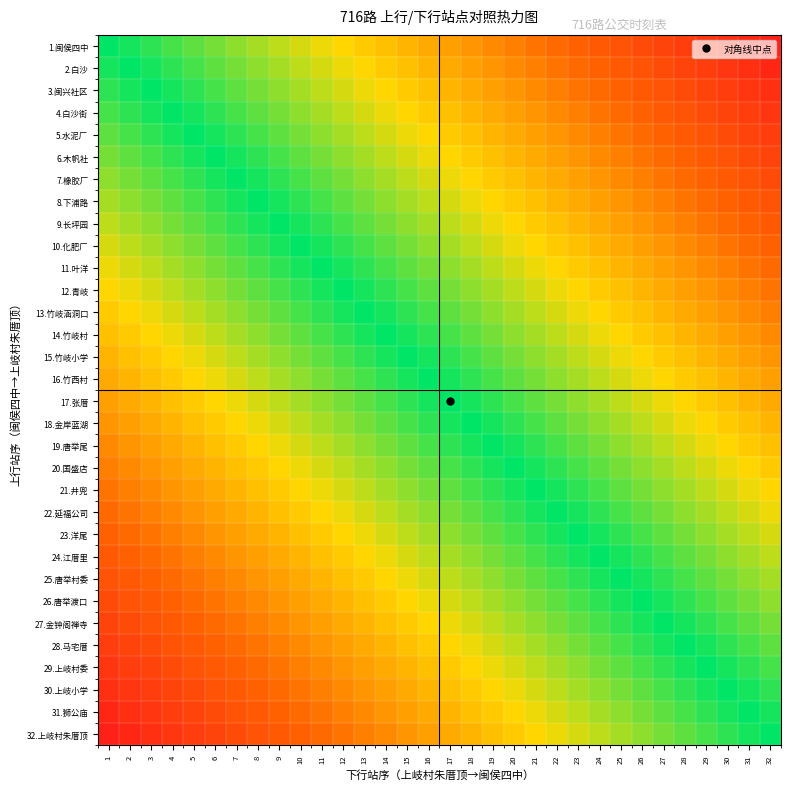

Which category has the highest value across all series?

1